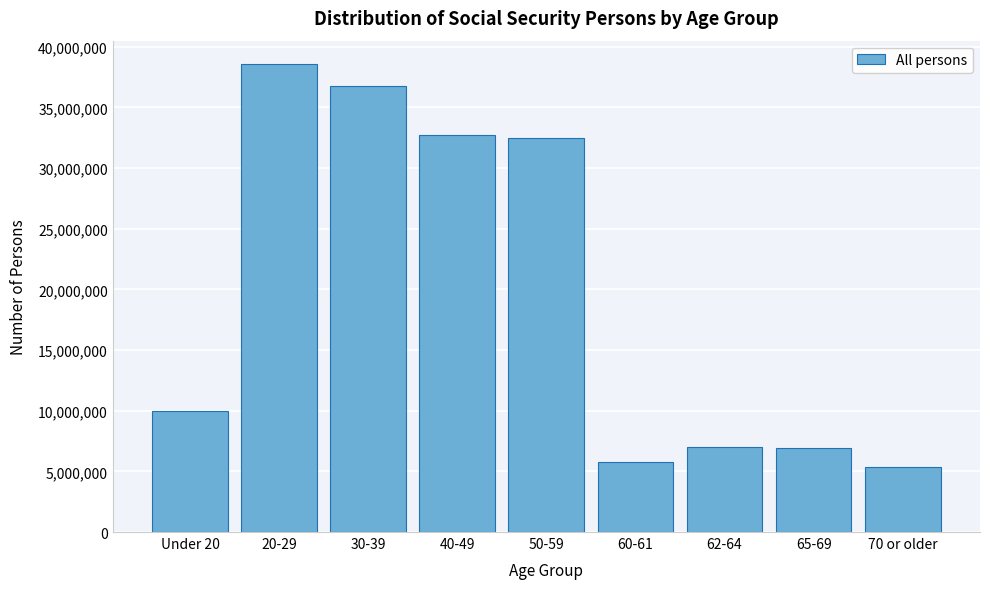

What value does the data have at 20-29?

38562882